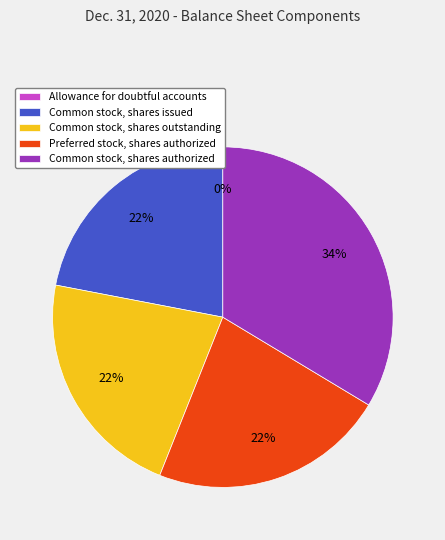

Is there a majority slice in this chart?

No